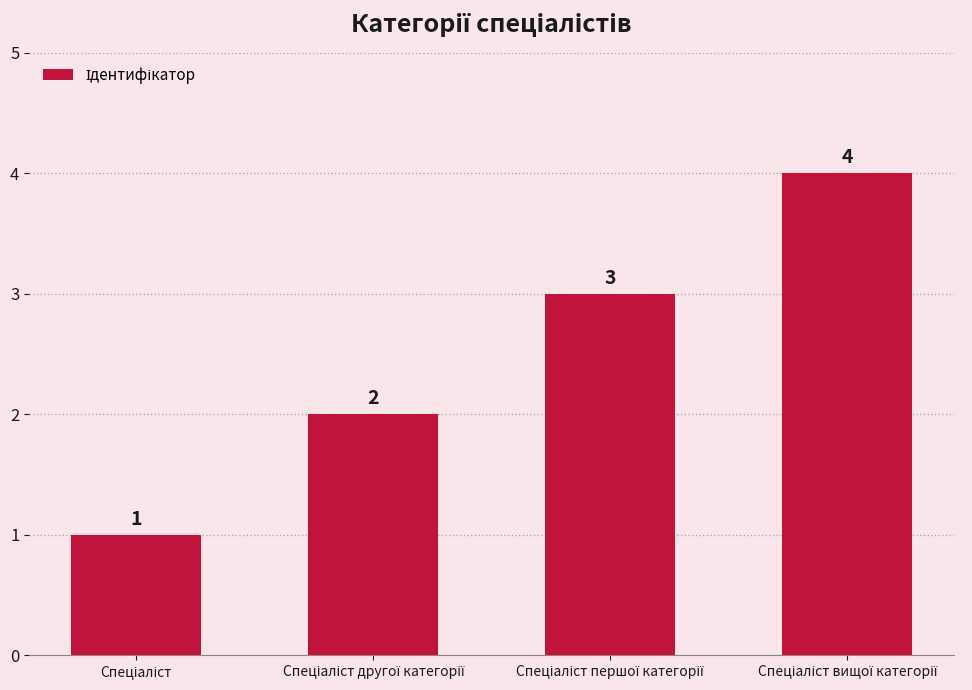

How many data points are less than 3?

2